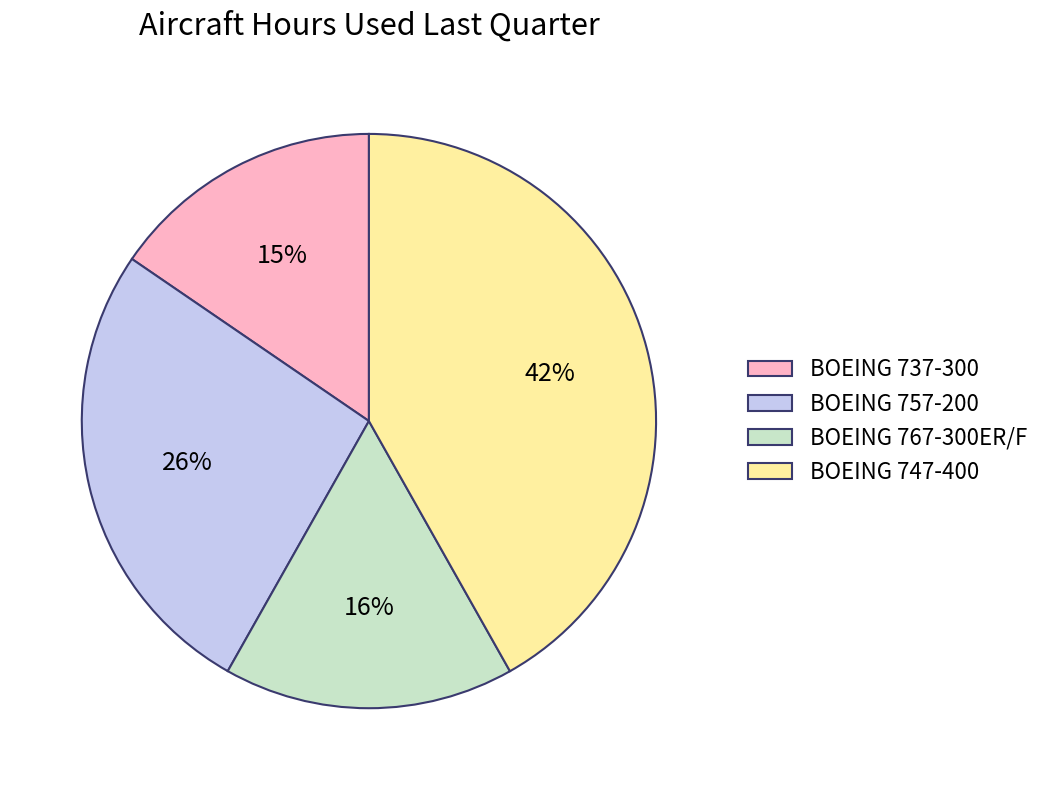

To the nearest percent, what percentage of the pie is BOEING 767-300ER/F?

16%